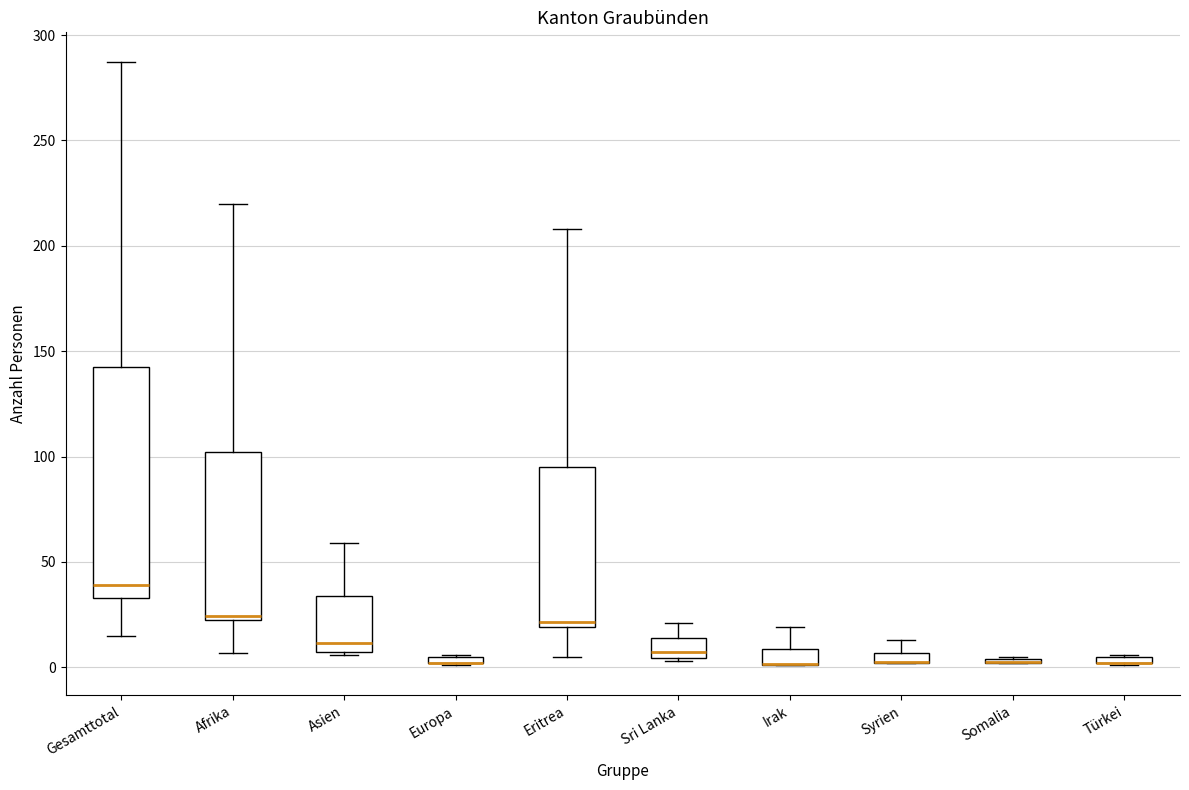

Where is the upper edge of the box for Europa on the y-axis? The values are not printed on the chart, so give them approximately, as read against the axis.

5